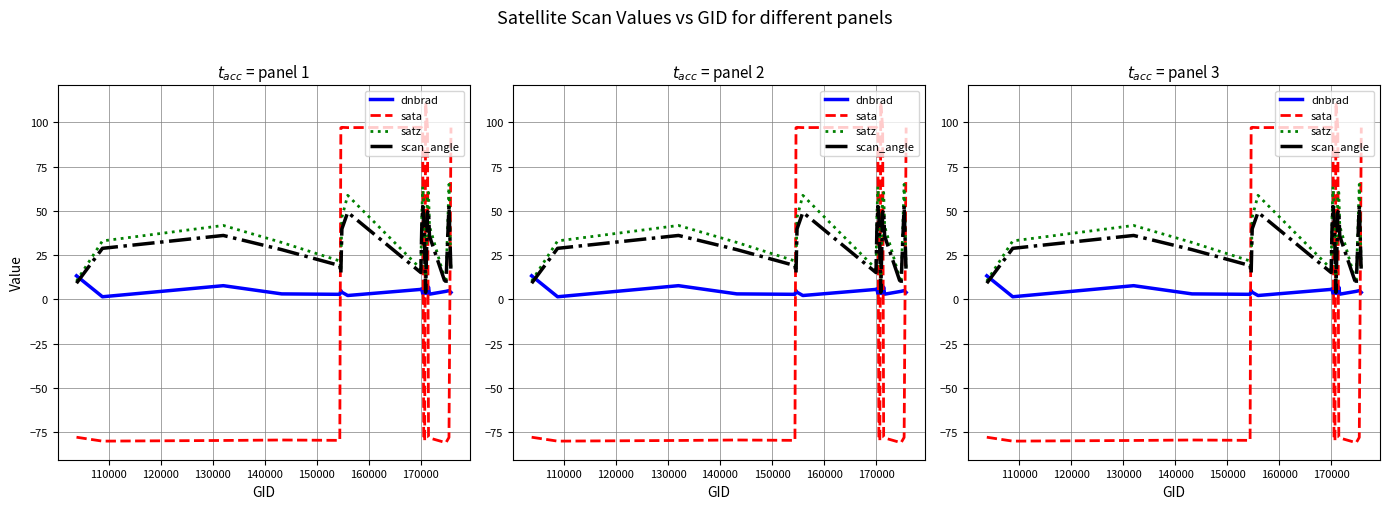

The satz series shows 31.4 at 10. True or false?

False